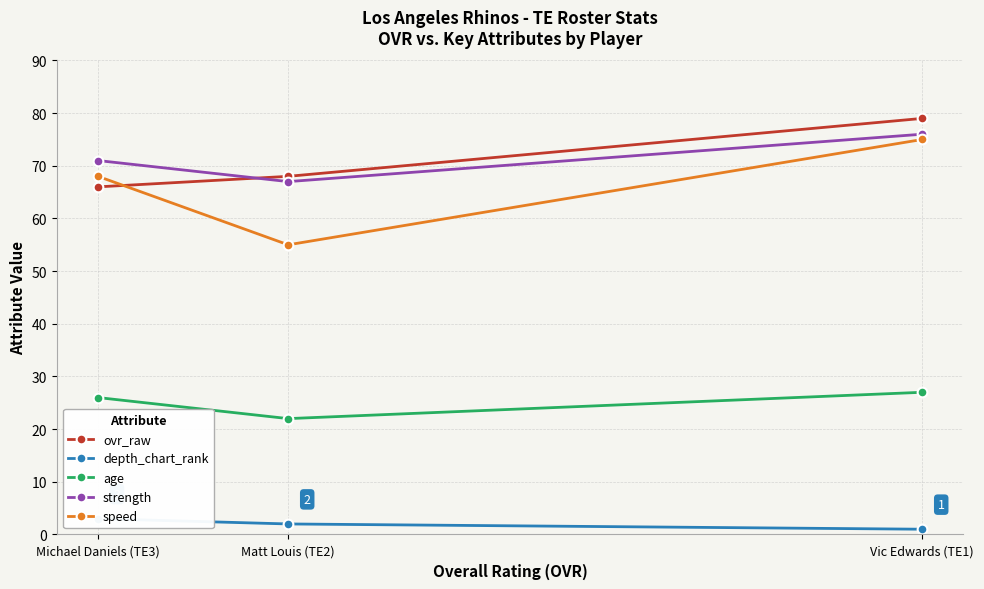

List the series in order of their peak value, lowest first.

depth_chart_rank, age, speed, strength, ovr_raw